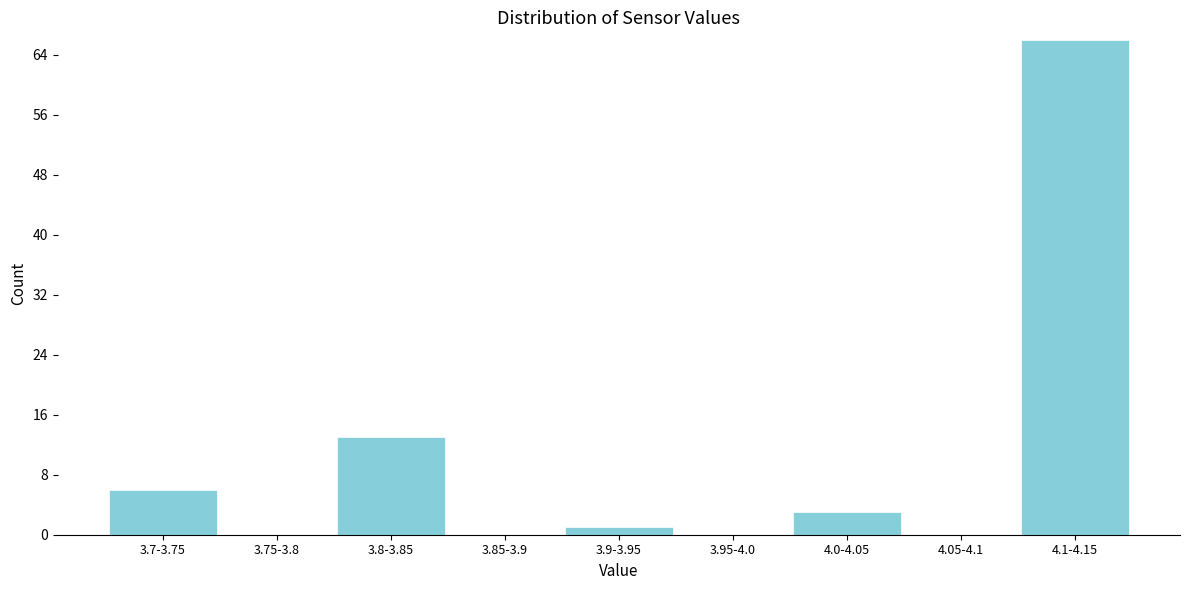

Reading right to left, list all the values displayed in this chart.

4.1-4.15=66	4.05-4.1=0	4.0-4.05=3	3.95-4.0=0	3.9-3.95=1	3.85-3.9=0	3.8-3.85=13	3.75-3.8=0	3.7-3.75=6